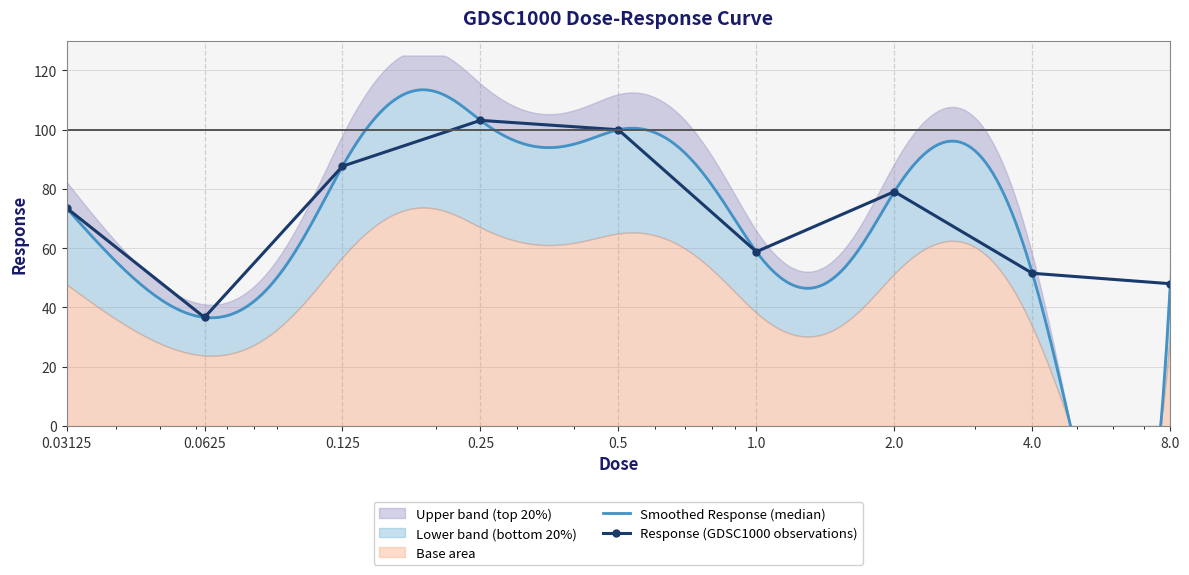

What is the difference between the second highest and minimum values?

63.3